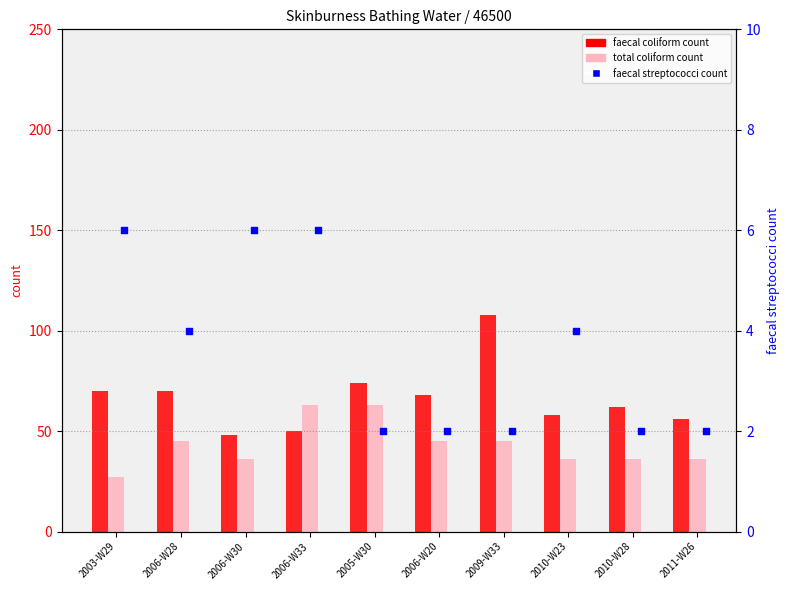

At which category is the sum across all series the highest?

2009-W33